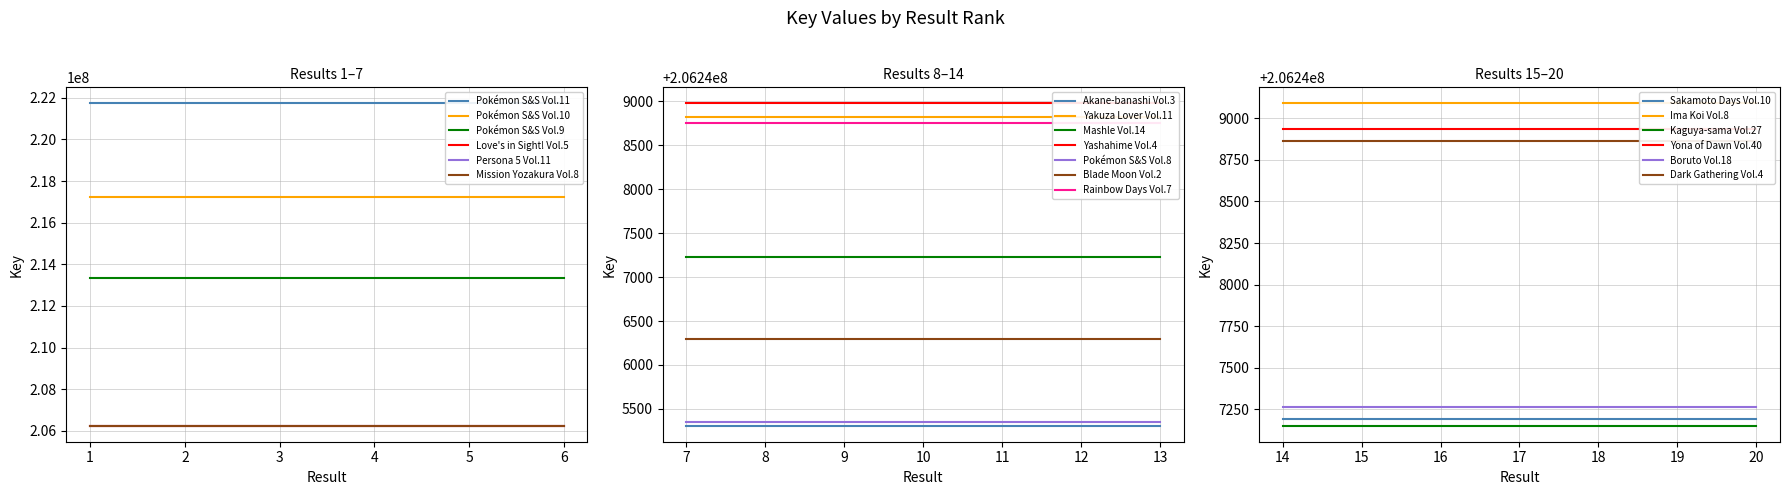

True or false: Love's in Sight! Vol.5 and Pokémon S&S Vol.10 intersect in this chart.

False